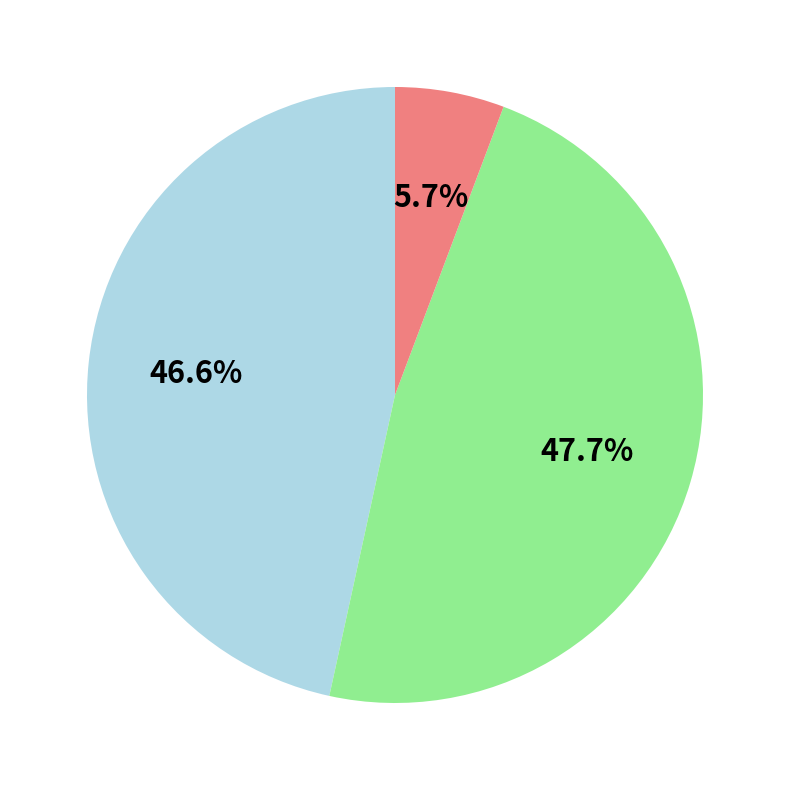

Is there any slice that represents more than half of the pie?

No